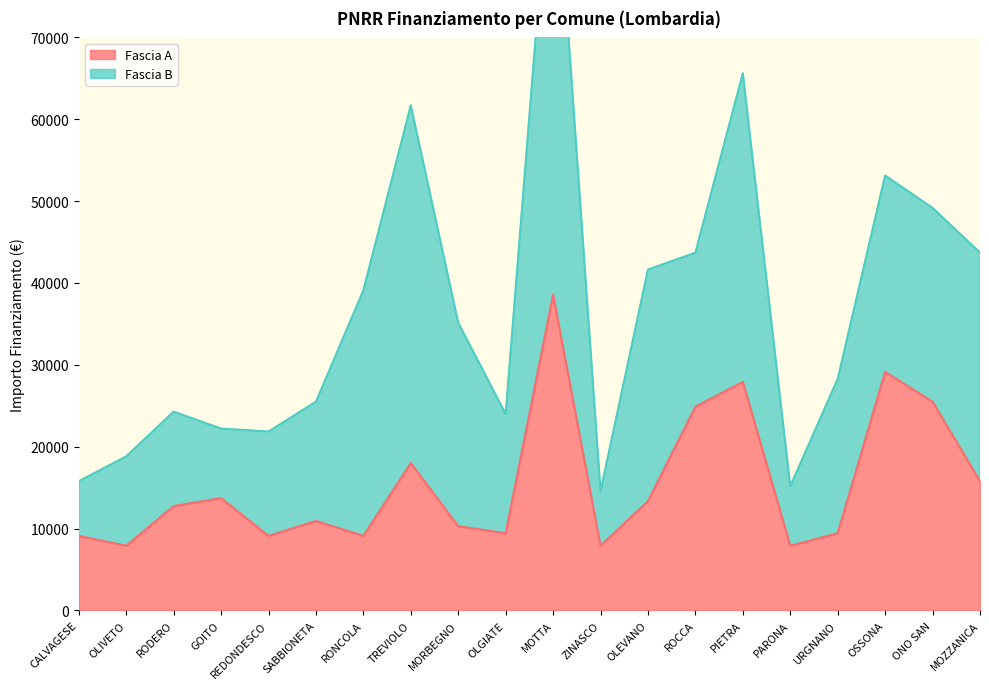

What is the difference between the values at OSSONA and ZINASCO?

21245